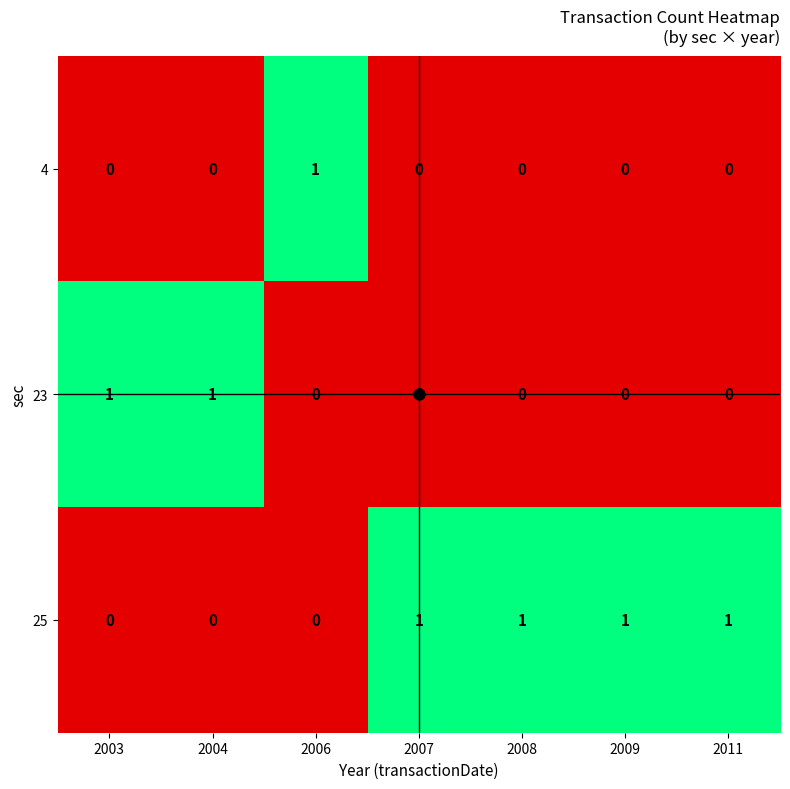

Count the 23 values in the range 0 to 1.

7